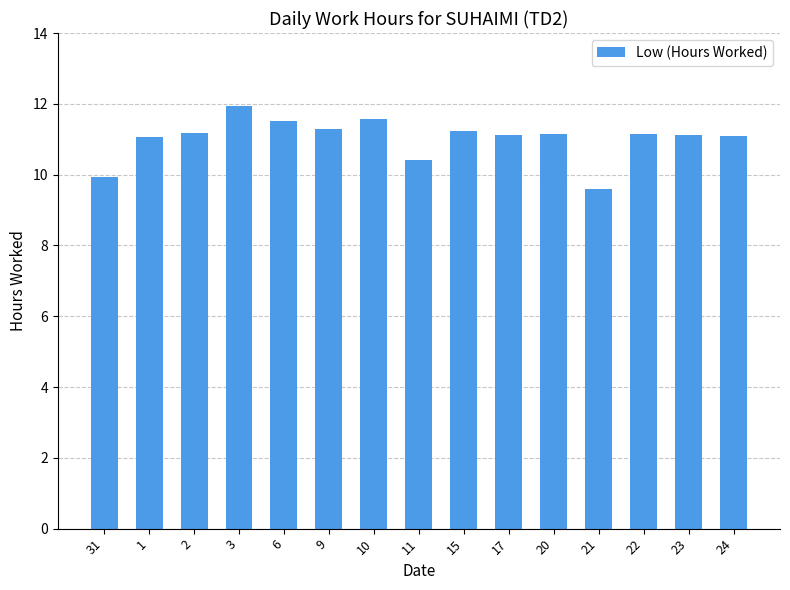

What is the label of the 9th bar from the right?

10